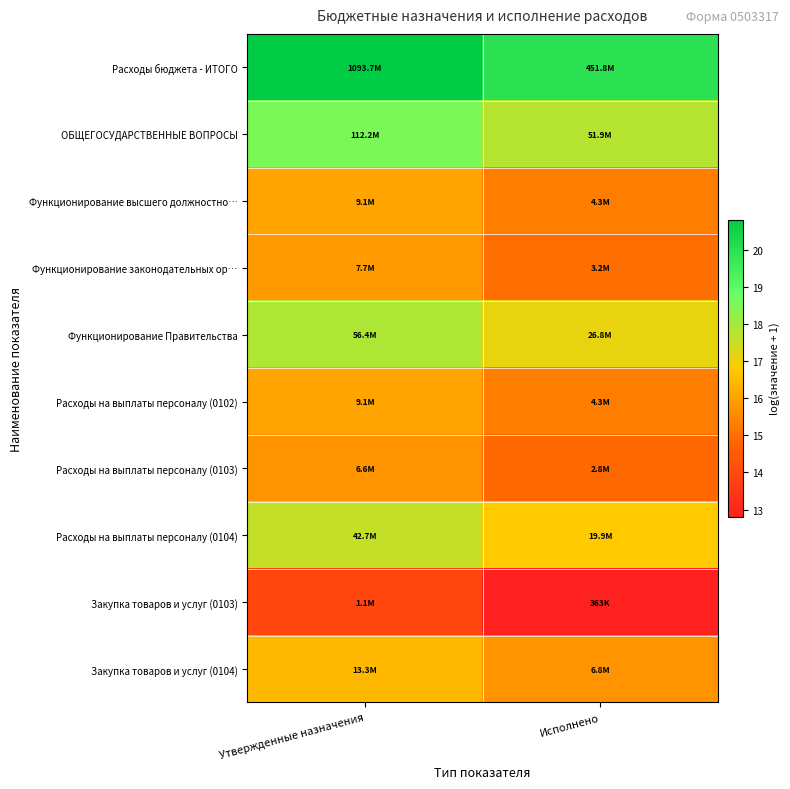

Which has a higher value, Исполнено or Утвержденные назначения?

Утвержденные назначения